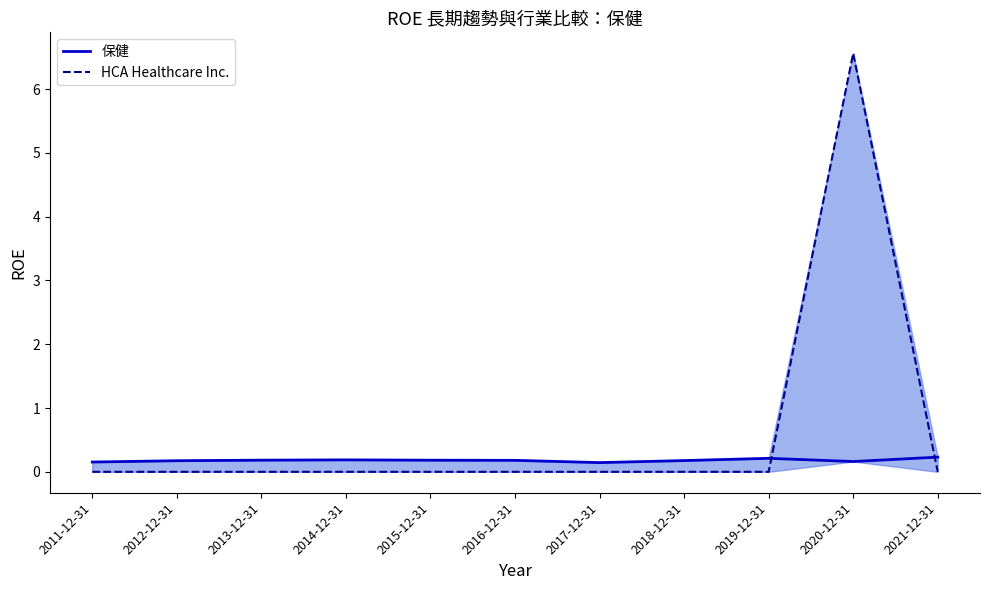

How many intersections are there between 保健 and HCA Healthcare Inc.?

2